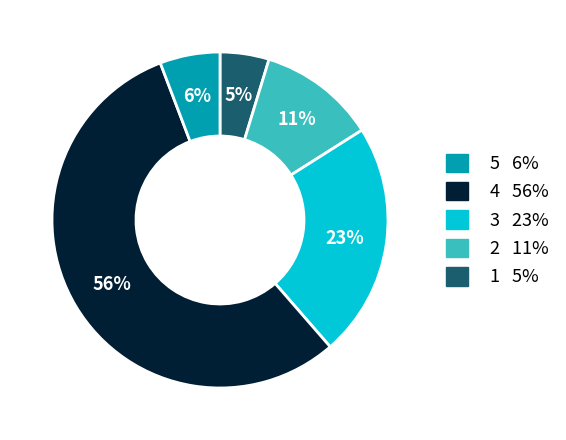

To the nearest percent, what is the average slice percentage?

20%